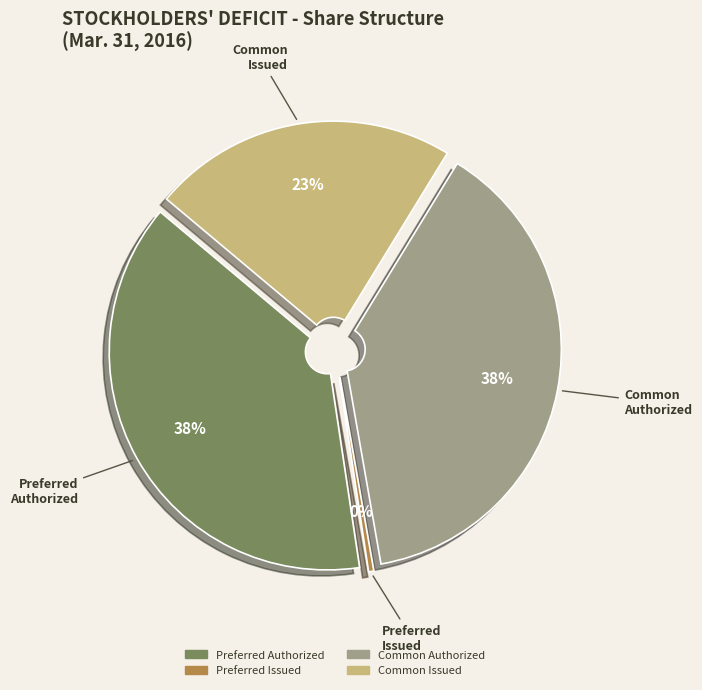

What is the smallest slice in the pie chart?

Preferred stock issued